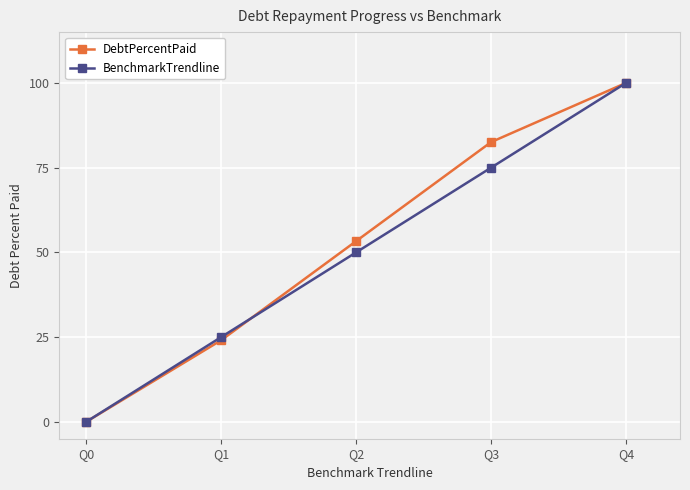

Count the BenchmarkTrendline values in the range 25 to 75.

3